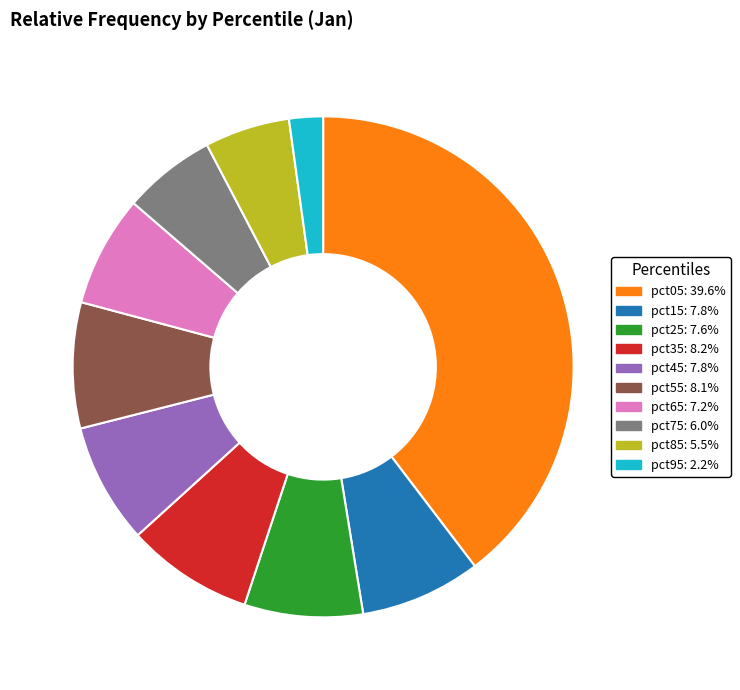

Do pct15 and pct45 together represent more than half of the pie?

No